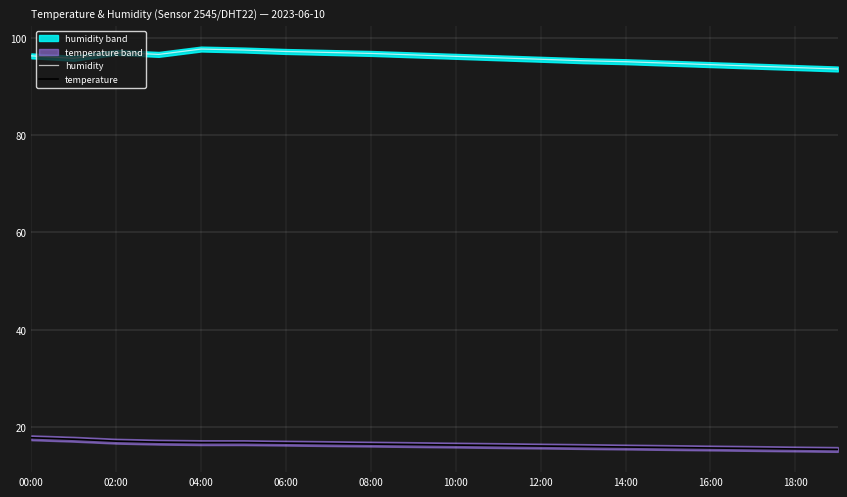

What is the difference between the maximum and minimum values in the humidity series?

4.1